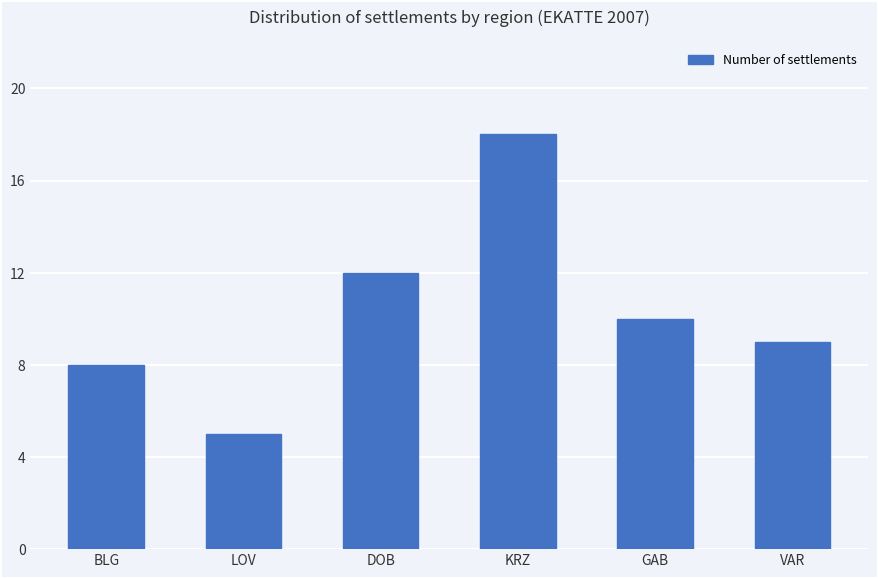

How many bars are there in total?

6